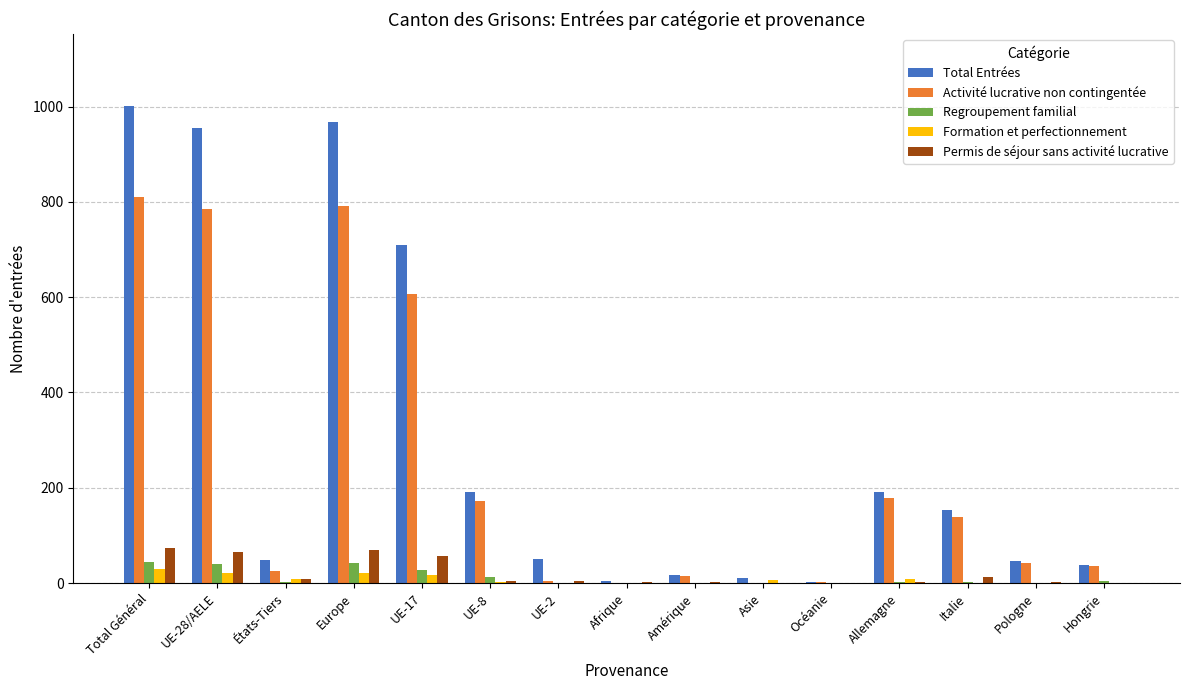

Is it true that Regroupement familial equals 13 at UE-8?

True